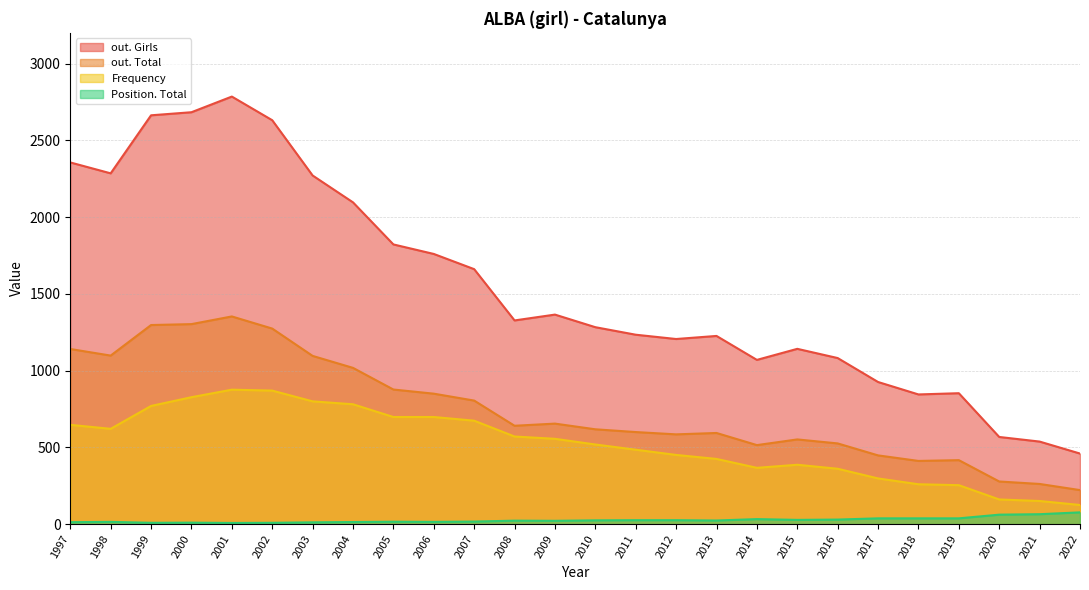

True or false: Frequency has a value of 622 at 2012.

False